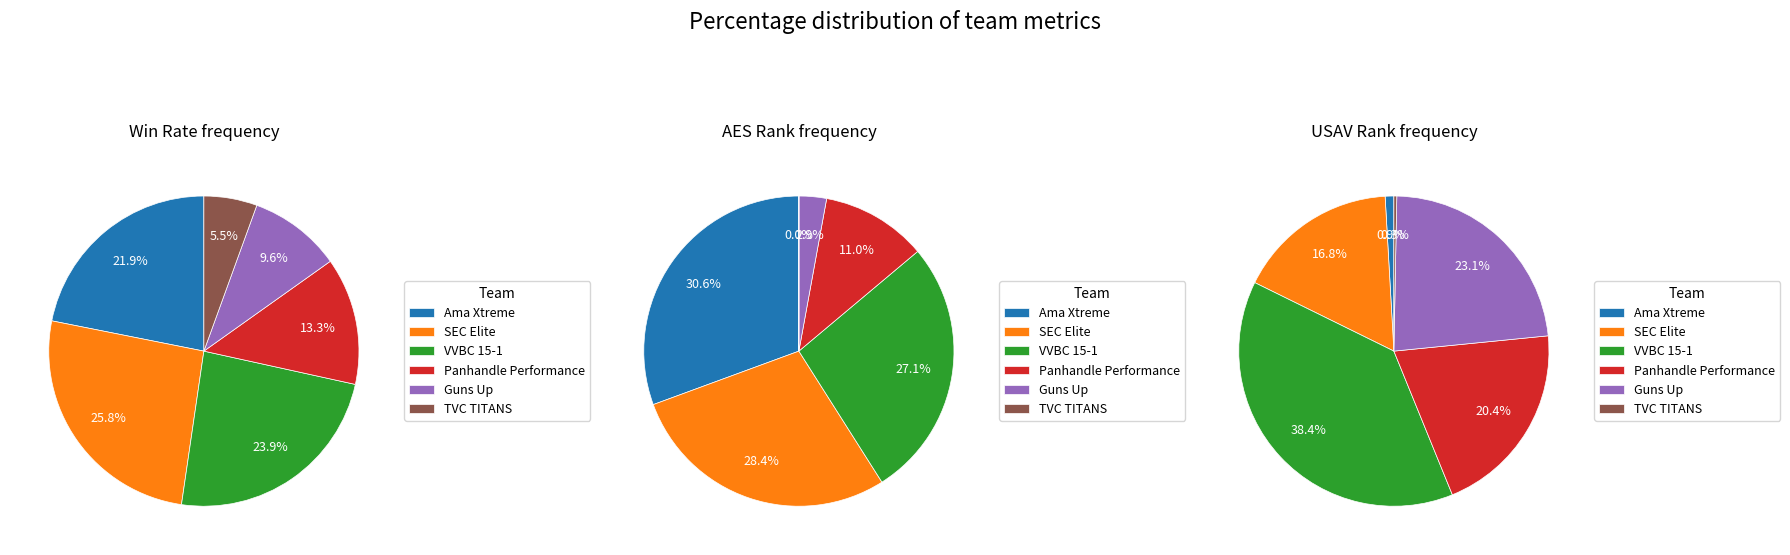

To the nearest percent, what is the average slice percentage?

17%